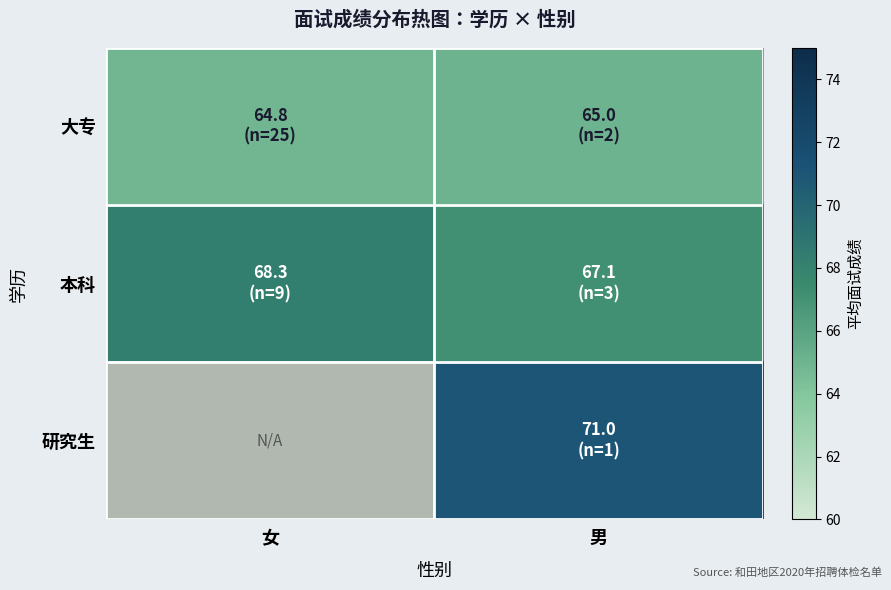

At 女, list the series in order from largest to smallest.

本科, 大专, 研究生